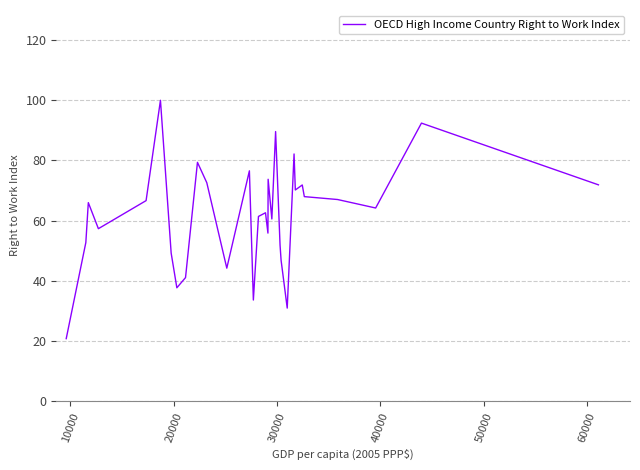

What is the difference between the maximum and minimum values?

79.2